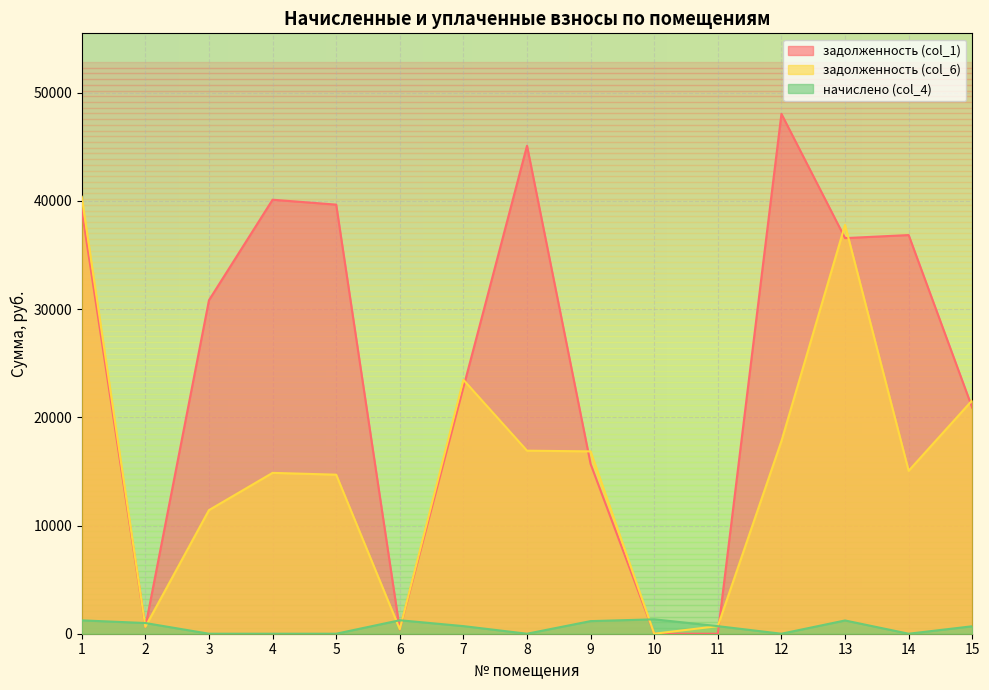

How many intersections are there between задолженность (col_6) and задолженность (col_1)?

8